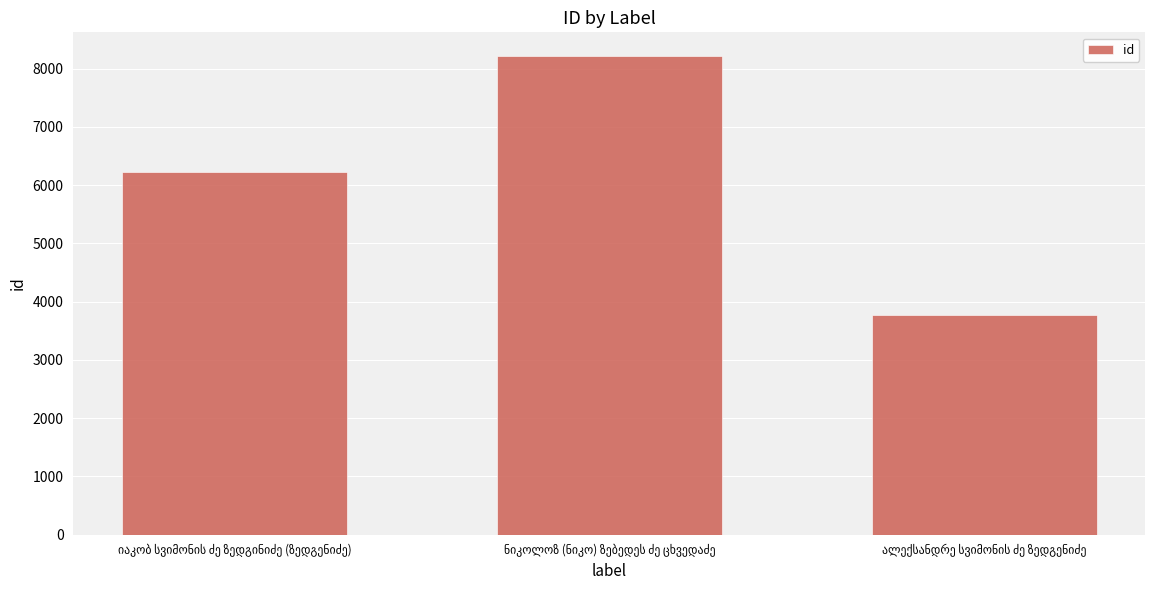

What is the value of the 1st bar from the left?

6224